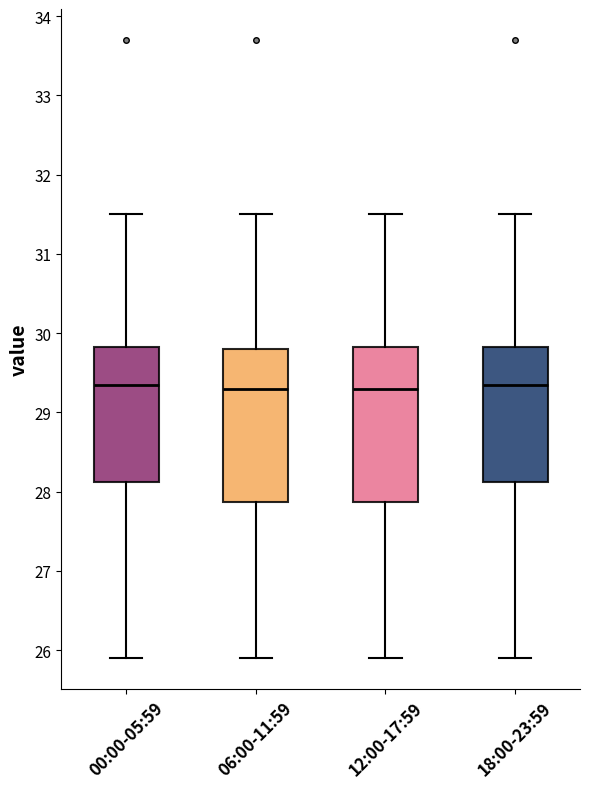

Reading left to right, read every box against the y-axis: the position of its median line, the range the box covers, and the ends of its whiskers. The values are not printed on the chart, so give them approximately, as read against the axis.

00:00-05:59: median 29.4, box 28.1 to 29.8, whiskers 25.9 to 31.5
06:00-11:59: median 29.3, box 27.9 to 29.8, whiskers 25.9 to 31.5
12:00-17:59: median 29.3, box 27.9 to 29.8, whiskers 25.9 to 31.5
18:00-23:59: median 29.4, box 28.1 to 29.8, whiskers 25.9 to 31.5